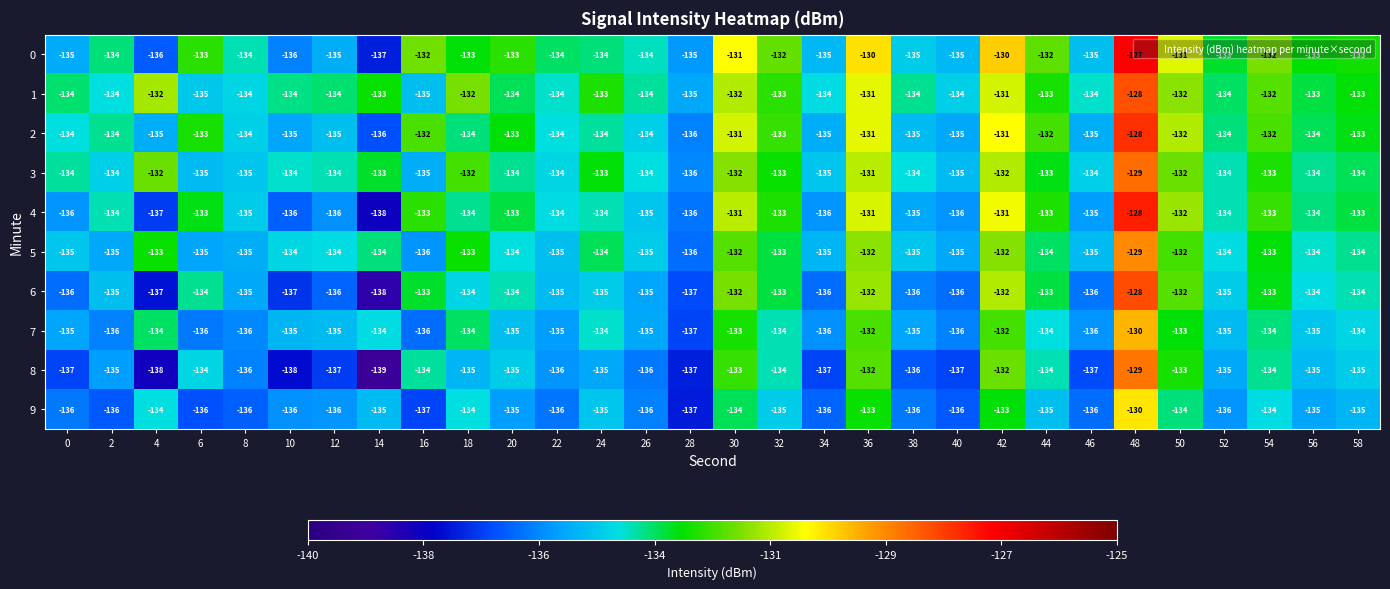

The value of 8 at 20 is -135. True or false?

True